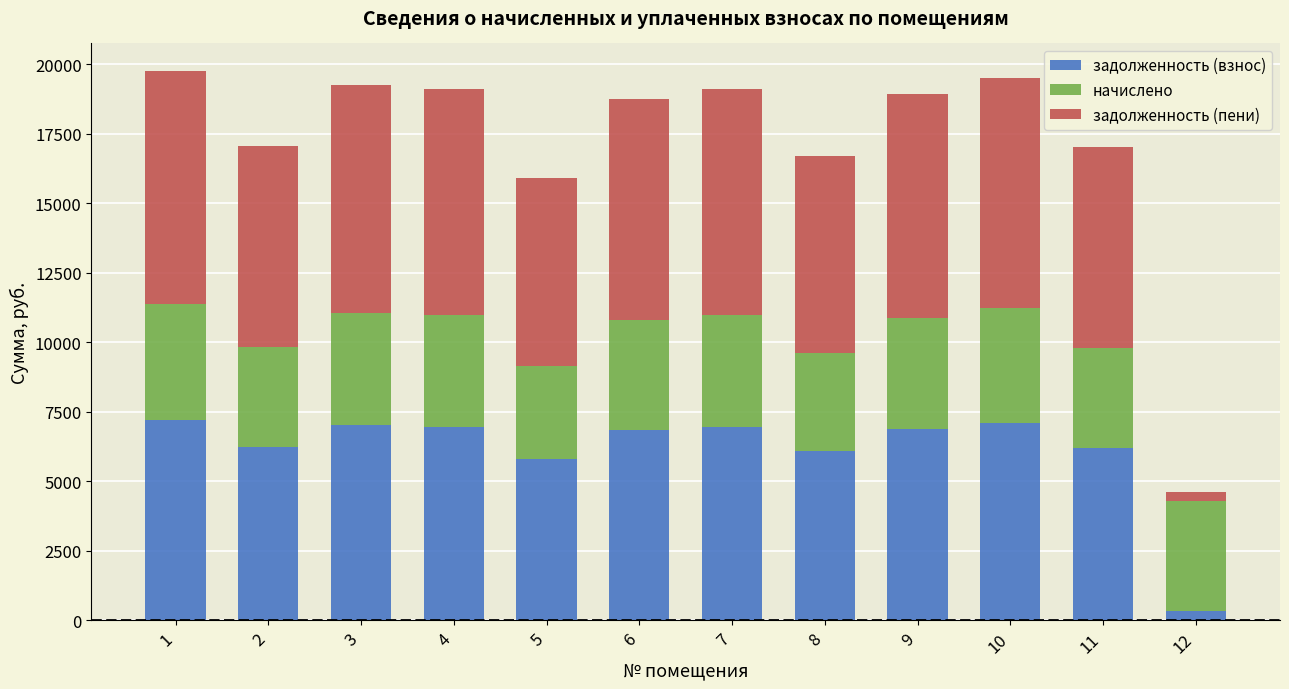

What is the maximum value for задолженность (взнос)?

7202.5